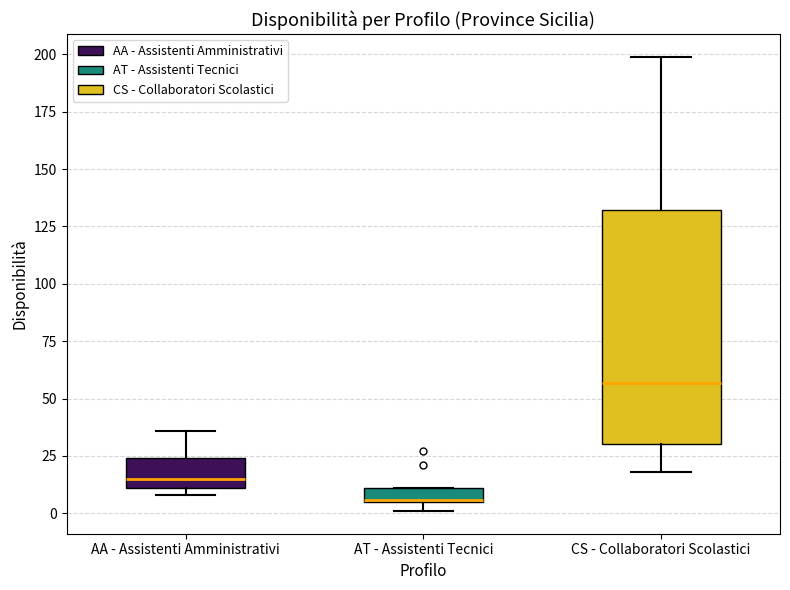

Which box's median line is the lowest?

AT - Assistenti Tecnici